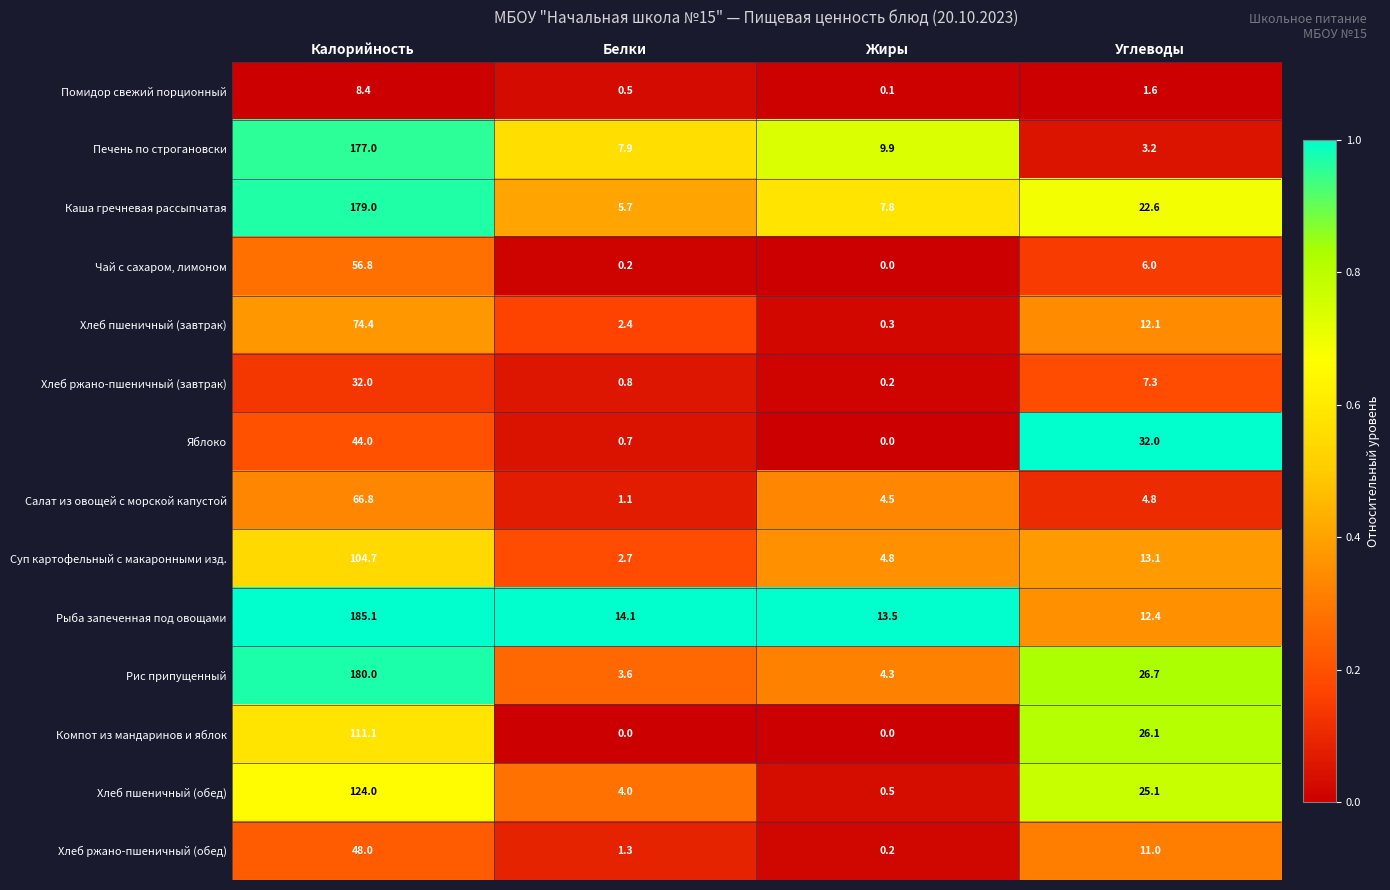

How many values in the Помидор свежий порционный series are below 1?

2